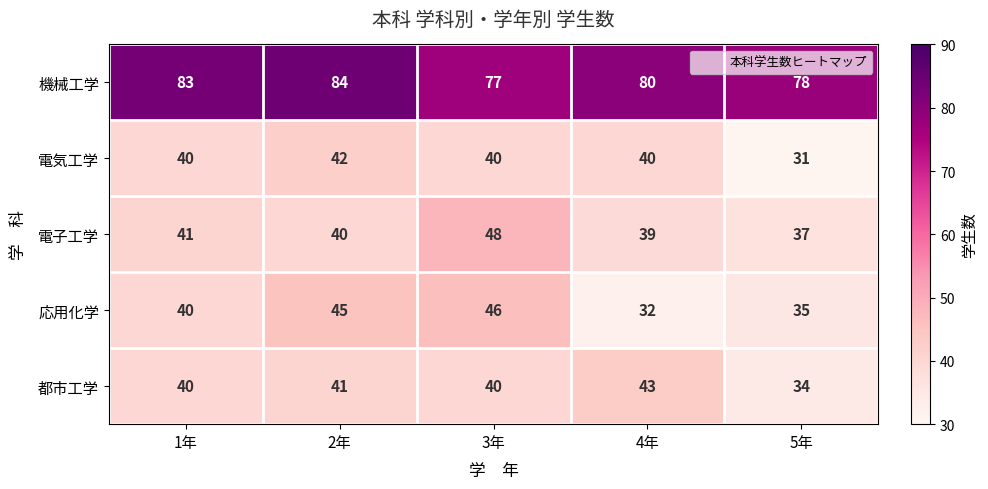

What is the maximum value shown in the chart?

84